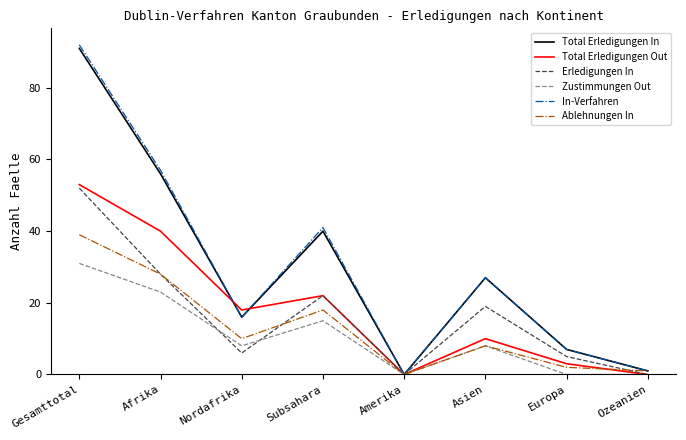

List the labels in order of In-Verfahren value, smallest first.

Amerika, Ozeanien, Europa, Nordafrika, Asien, Subsahara, Afrika, Gesamttotal